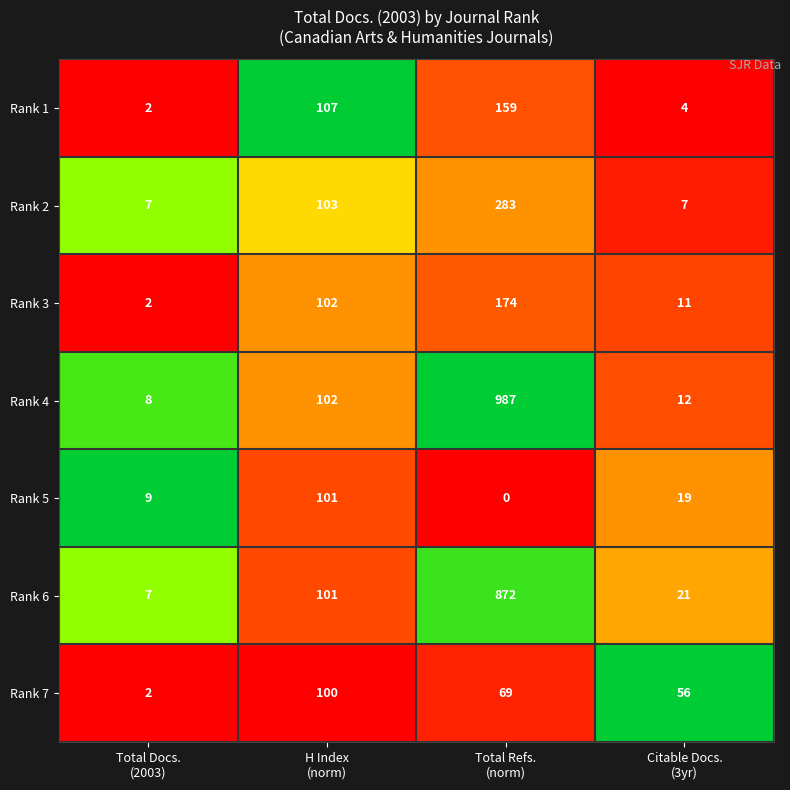

Reading right to left, what are all the values shown in this chart?

Rank 1: 4	159	107	2
Rank 2: 7	283	103	7
Rank 3: 11	174	102	2
Rank 4: 12	987	102	8
Rank 5: 19	0	101	9
Rank 6: 21	872	101	7
Rank 7: 56	69	100	2